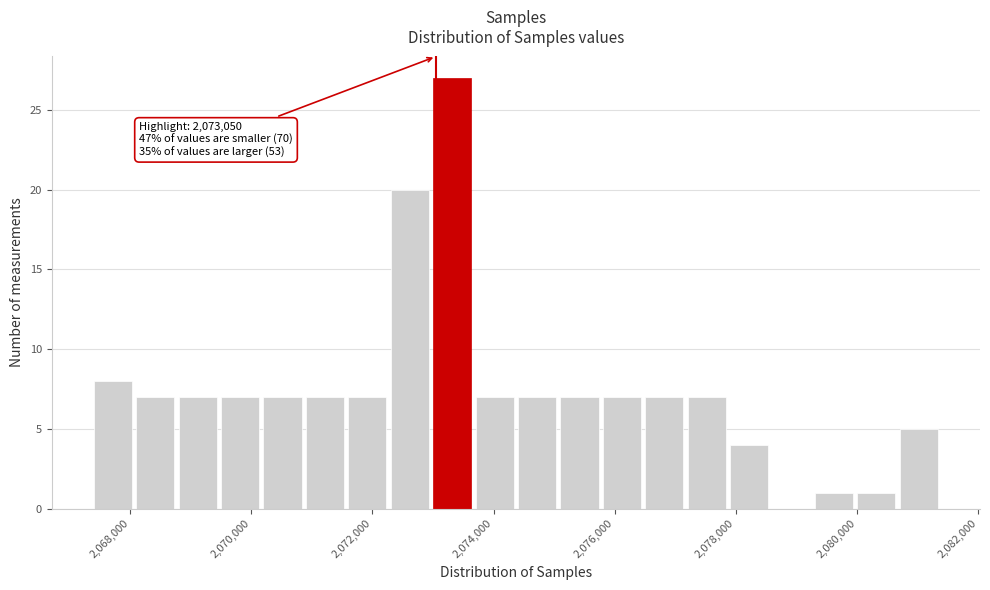

Around what value on the x-axis is the tallest bar? Give the approximate position of its centre, as read against the axis.

2073400